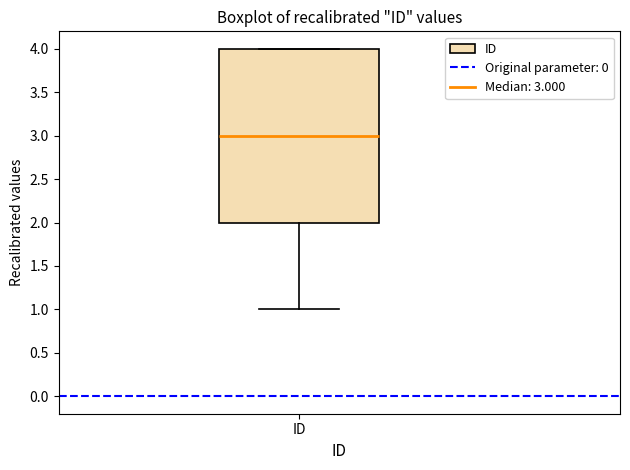

Transcribe this box plot: give where the median line is, the range the box spans, and where the two whiskers end, as read against the y-axis. The values are not printed on the chart, so give them approximately, as read against the axis.

median 3, box 2 to 4, whiskers 1 to 4